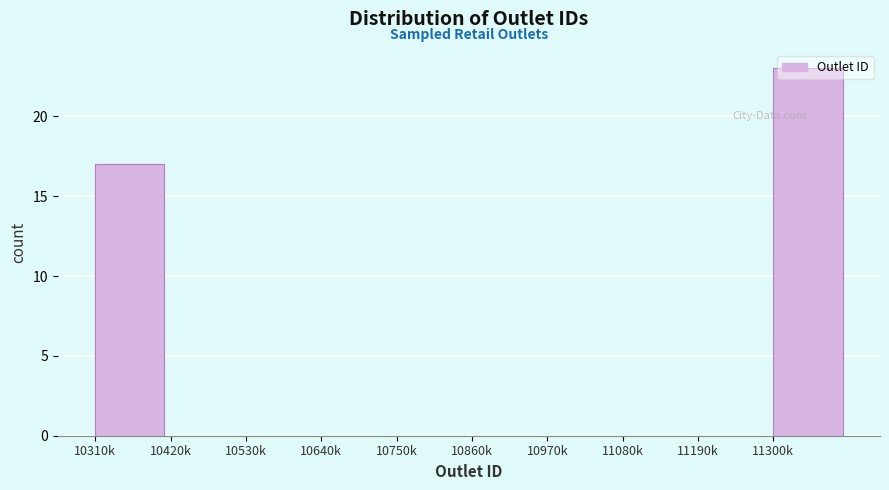

The value at 10860k is -14. True or false?

False